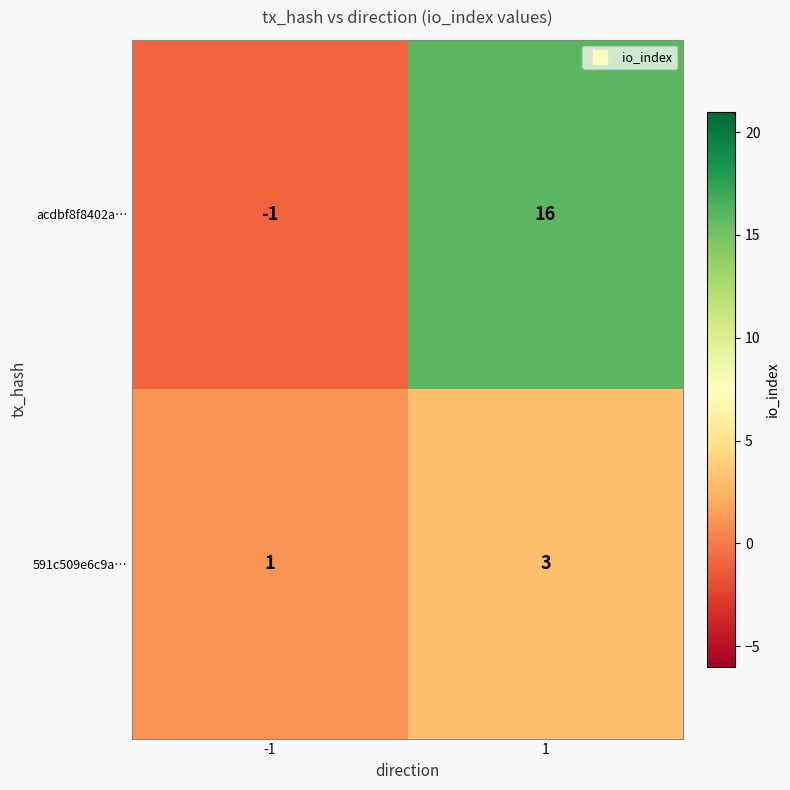

What is the sum of all acdbf8f8402a… values?

15